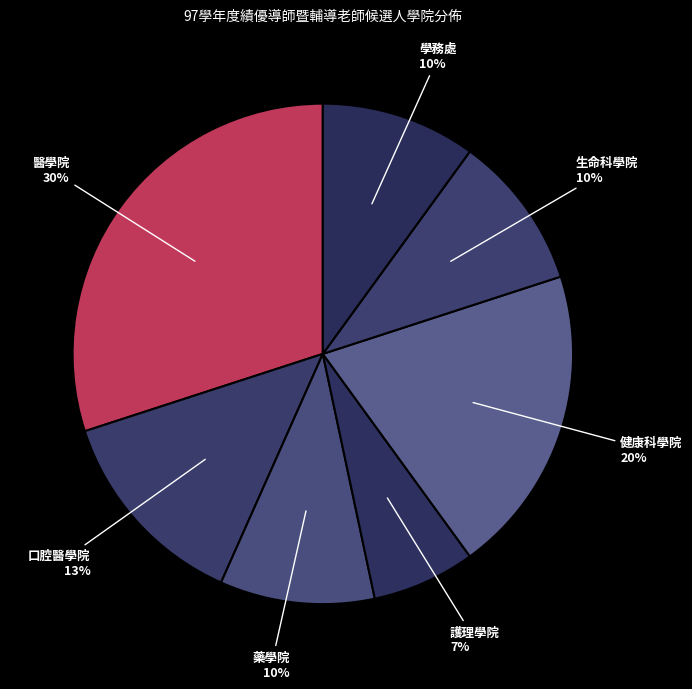

To the nearest percent, what percentage of the pie is 生命科學院?

10%